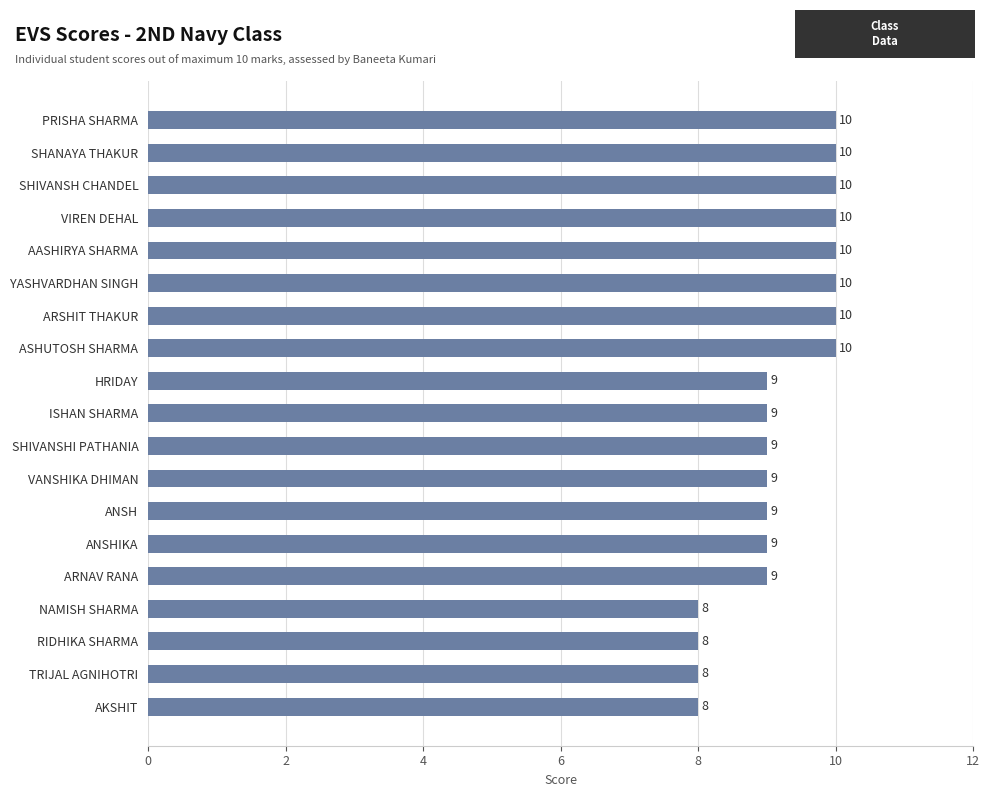

What is the difference between the second highest and second lowest values?

2